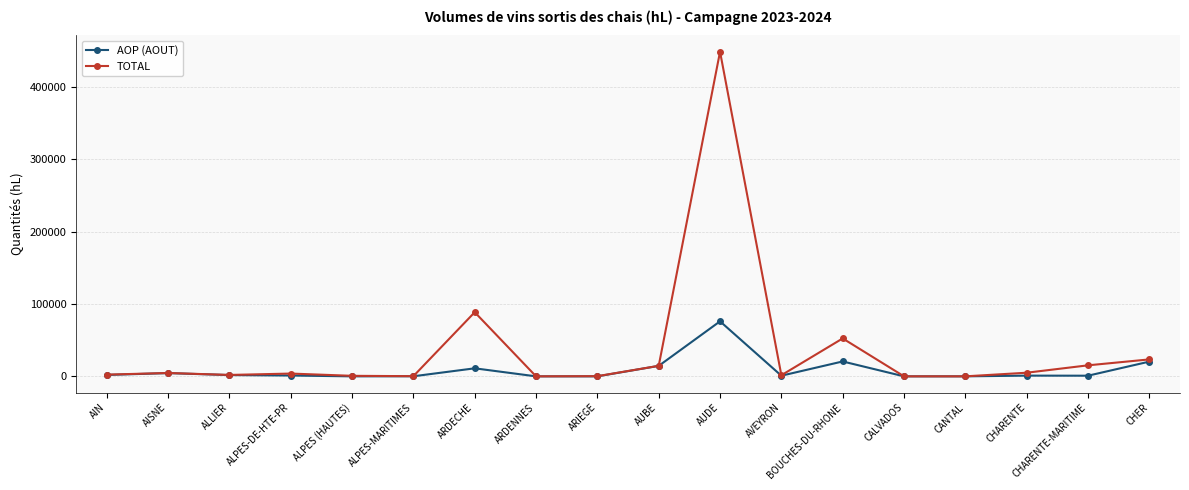

The value of AOP (AOUT) at AUBE is 14482. True or false?

True